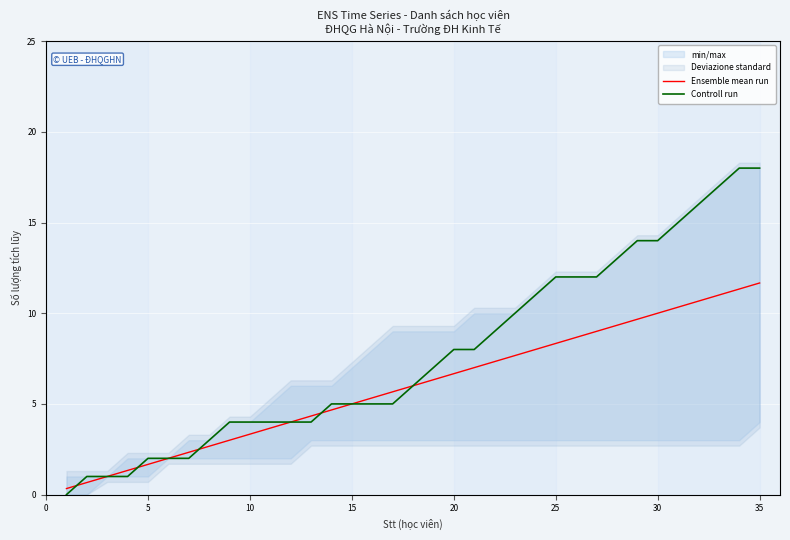

The value of Controll run at 10 is 4.0. True or false?

True